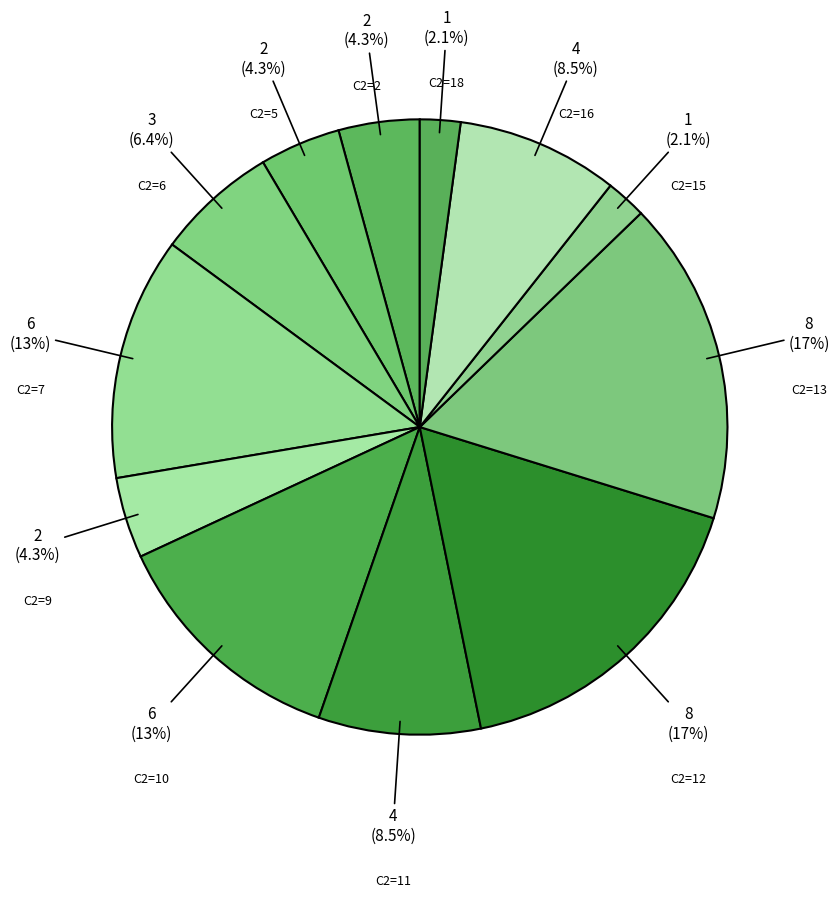

Approximately how many times larger is the value at C2=10 compared to C2=6?

2.0